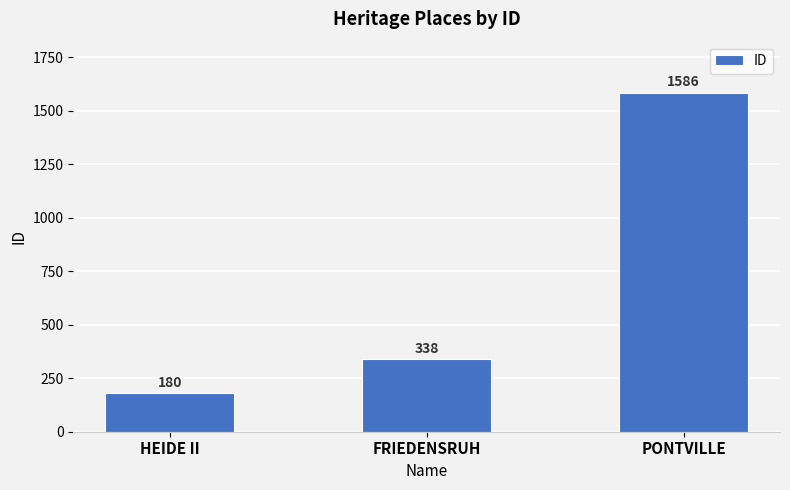

How many values are between 180 and 1586?

3